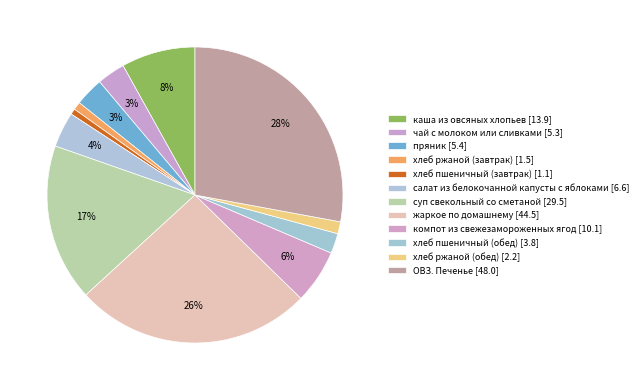

How much of the chart is everything except пряник?

96.9%